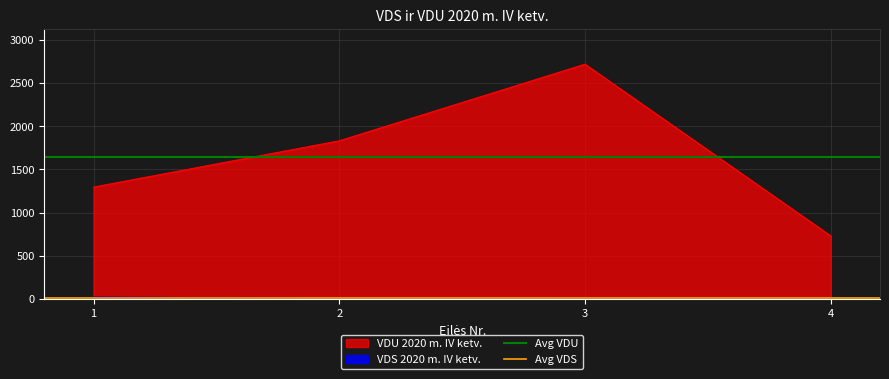

Does the chart display data point markers on the line(s)?

No